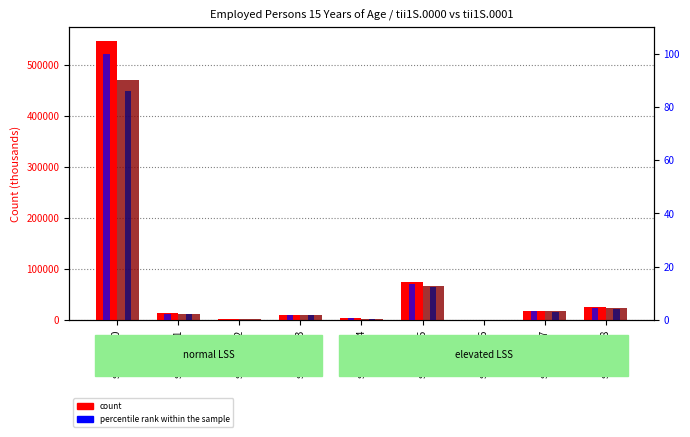

At which label is percentile rank (tii1S.0000) closest to 50?

syoM.0005